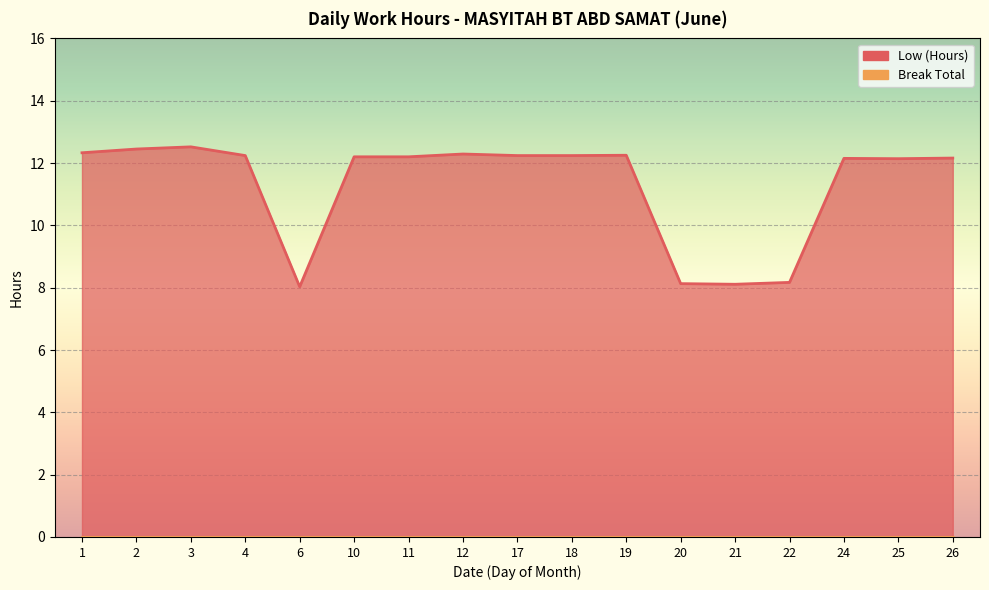

The chart shows a value of 12.2 at 18. True or false?

True